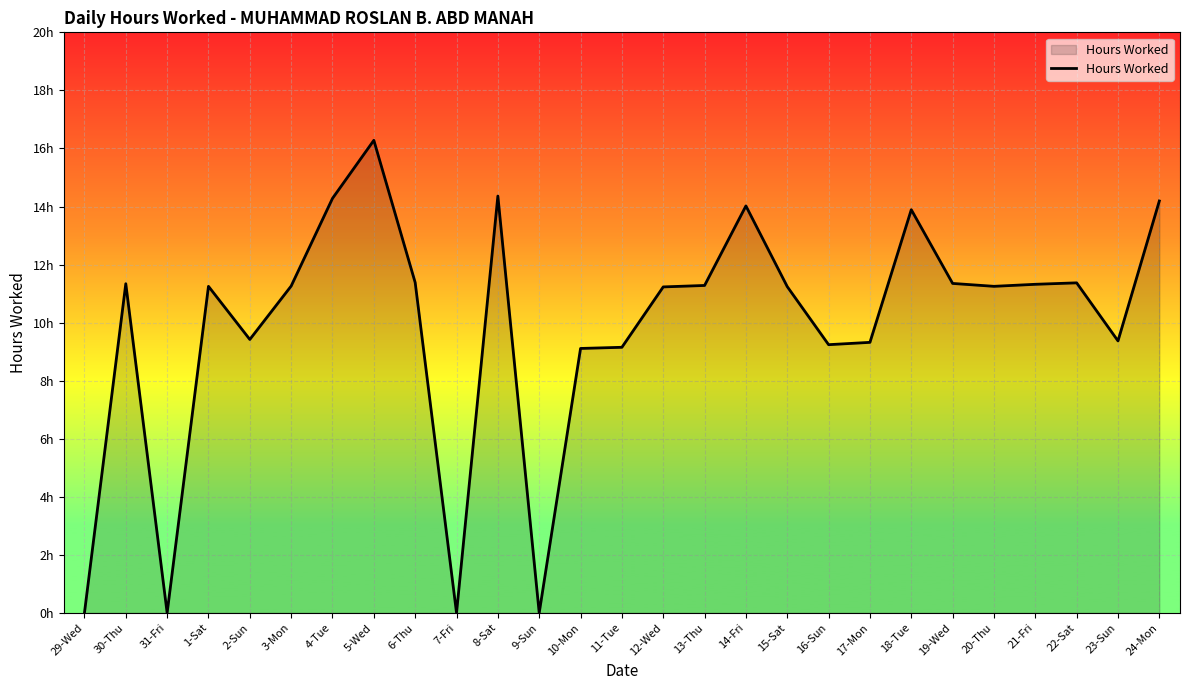

Is this an area chart (filled region under the line)?

Yes